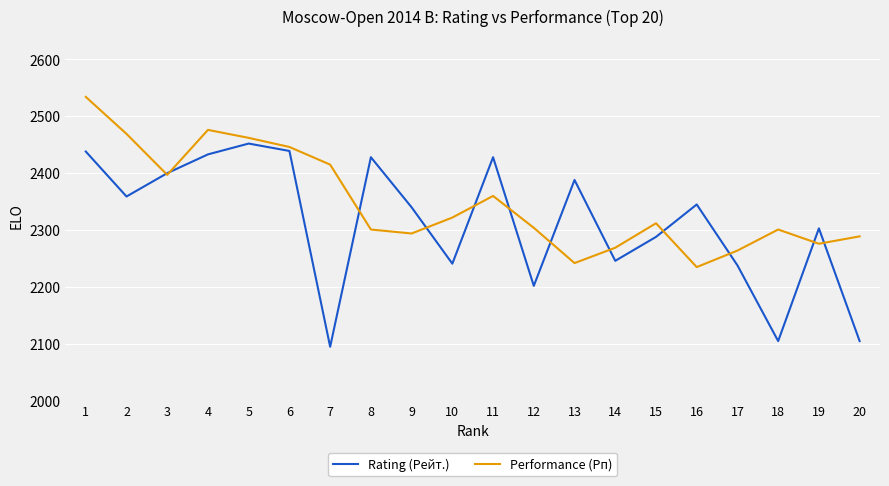

The value of Rating (Рейт.) at 5 is 2452. True or false?

True